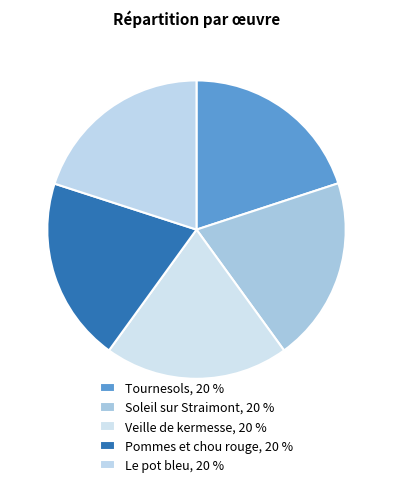

Rank the categories by value from lowest to highest.

Veille de kermesse, Tournesols, Pommes et chou rouge, Le pot bleu, Soleil sur Straimont